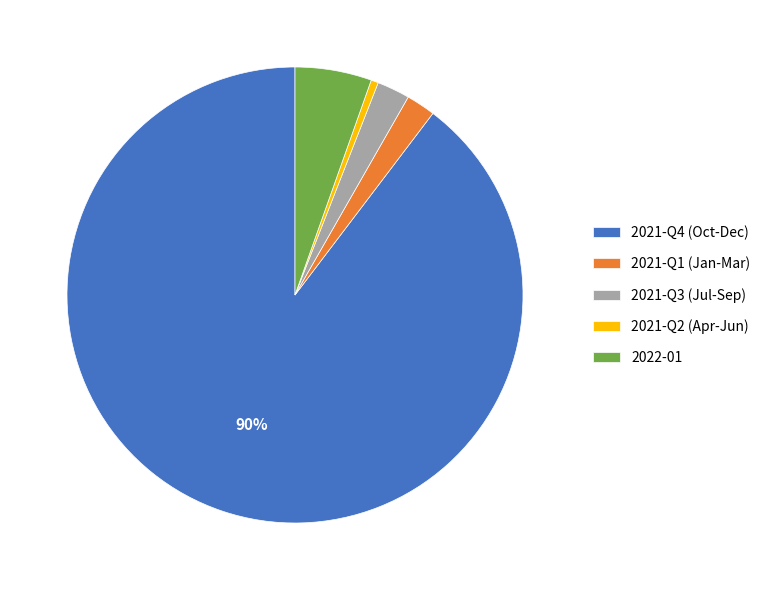

Is it true that 2021-Q3 (Jul-Sep) is 12% of the pie?

False